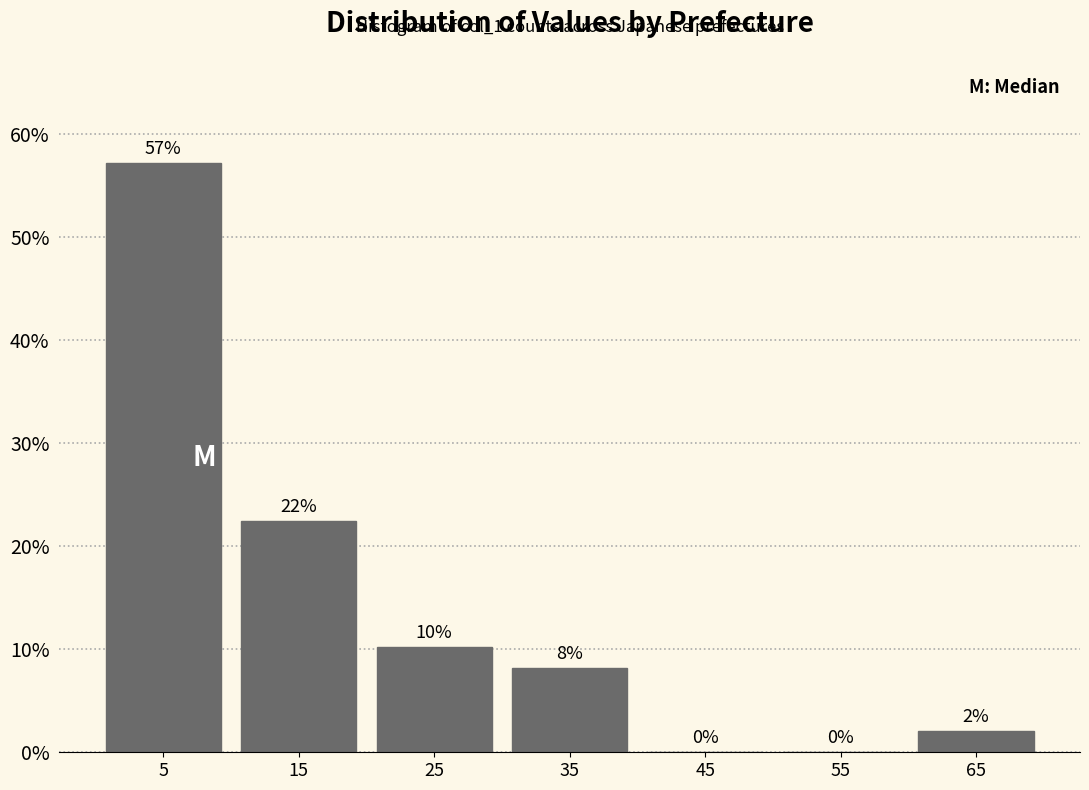

Over which range of the x-axis is the bar tallest?

0 to 10